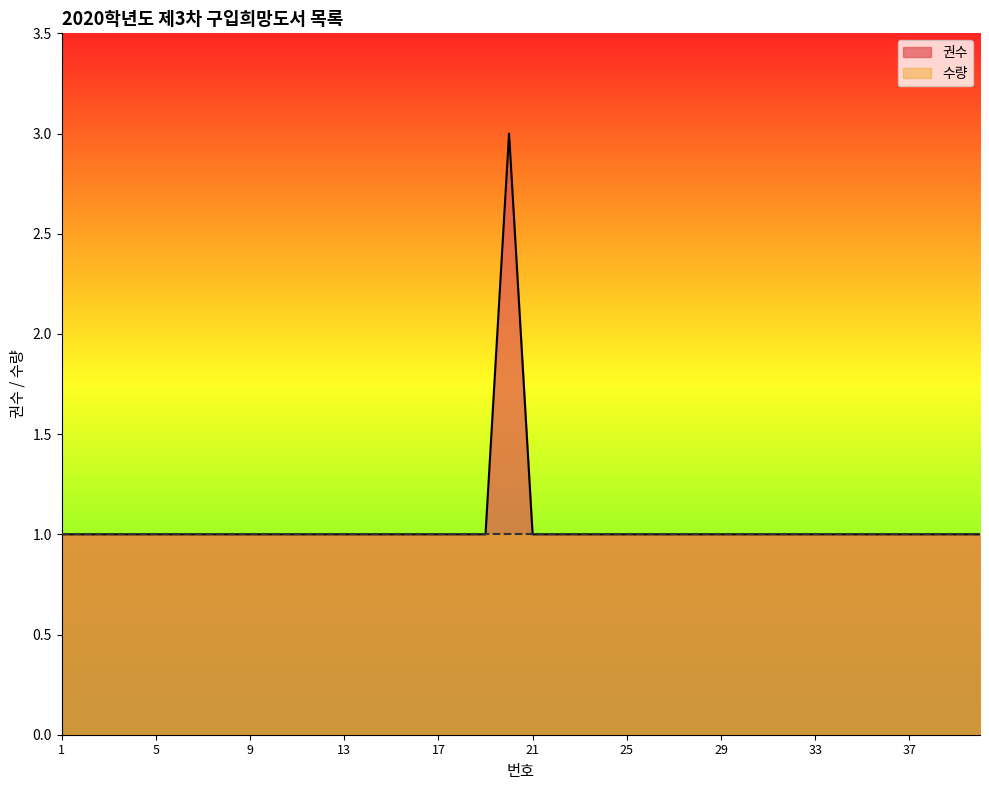

Reading left to right, what are all the values shown in this chart?

1=1	2=1	3=1	4=1	5=1	6=1	7=1	8=1	9=1	10=1	11=1	12=1	13=1	14=1	15=1	16=1	17=1	18=1	19=1	20=3	21=1	22=1	23=1	24=1	25=1	26=1	27=1	28=1	29=1	30=1	31=1	32=1	33=1	34=1	35=1	36=1	37=1	38=1	39=1	40=1